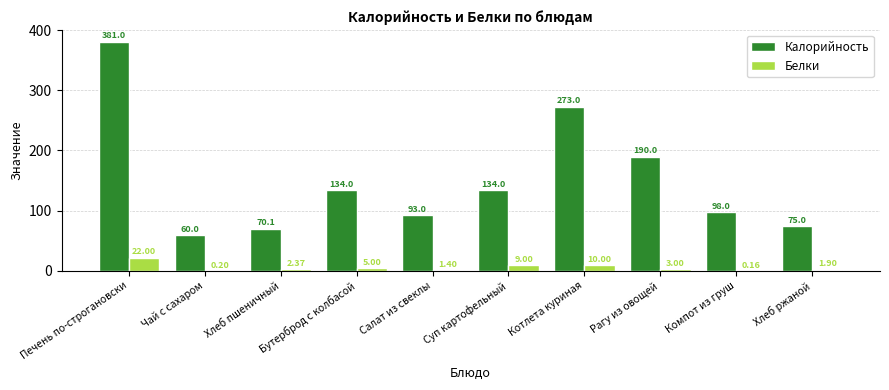

How many groups of bars are there?

10